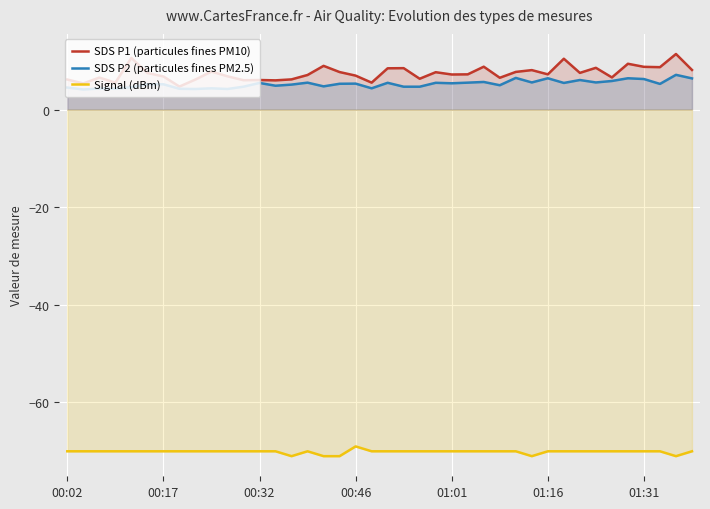

Reading left to right, list all the values displayed in this chart.

SDS P1 (particules fines PM10): 6.2	5.4	6.6	5.5	10.6	7.5	6.8	4.7	6.2	7.8	6.8	6.0	6.1	6.0	6.2	7.1	9.0	7.7	7.0	5.5	8.5	8.5	6.3	7.7	7.2	7.2	8.8	6.5	7.7	8.1	7.2	10.4	7.5	8.6	6.6	9.4	8.8	8.7	11.4	8.1
SDS P2 (particules fines PM2.5): 4.5	4.1	4.3	4.3	4.6	5.2	5.2	4.3	4.2	4.4	4.2	4.7	5.5	4.9	5.1	5.5	4.8	5.3	5.3	4.4	5.5	4.7	4.7	5.5	5.4	5.5	5.7	5.0	6.5	5.6	6.4	5.5	6.1	5.6	5.9	6.4	6.3	5.3	7.1	6.4
Signal (dBm): -70.0	-70.0	-70.0	-70.0	-70.0	-70.0	-70.0	-70.0	-70.0	-70.0	-70.0	-70.0	-70.0	-70.0	-71.0	-70.0	-71.0	-71.0	-69.0	-70.0	-70.0	-70.0	-70.0	-70.0	-70.0	-70.0	-70.0	-70.0	-70.0	-71.0	-70.0	-70.0	-70.0	-70.0	-70.0	-70.0	-70.0	-70.0	-71.0	-70.0